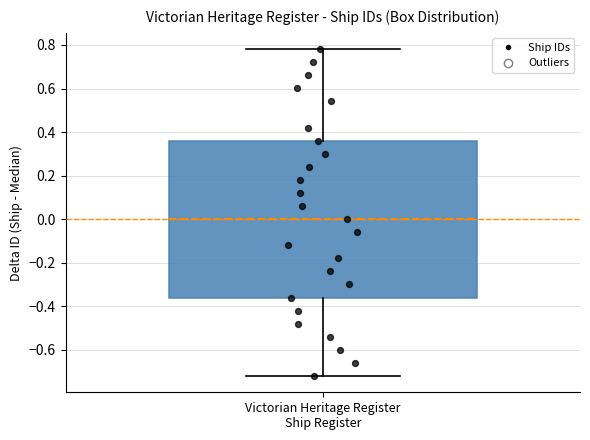

Transcribe this box plot: give where the median line is, the range the box spans, and where the two whiskers end, as read against the y-axis. The values are not printed on the chart, so give them approximately, as read against the axis.

median 0.00, box -0.36 to 0.36, whiskers -0.72 to 0.78